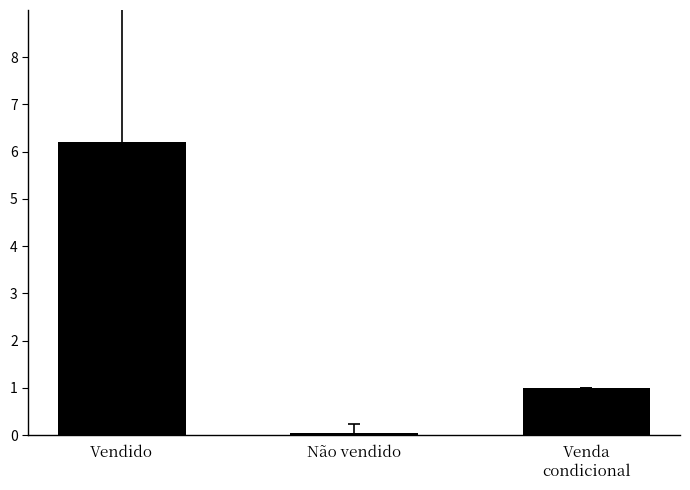

Which has a higher value, Não vendido or Venda
condicional?

Venda
condicional